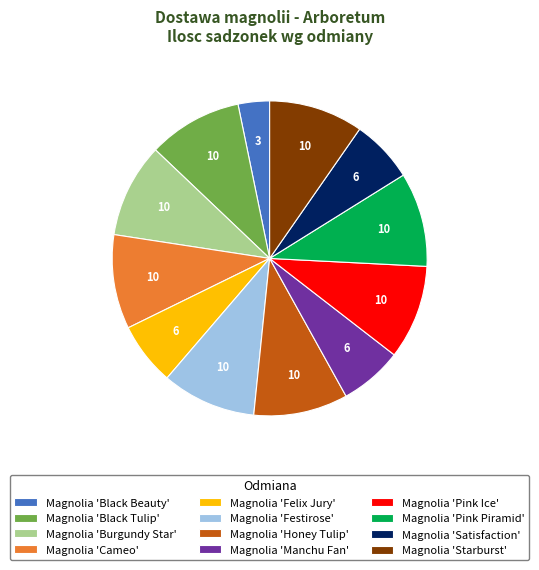

Which slice is the smallest?

Magnolia 'Black Beauty'